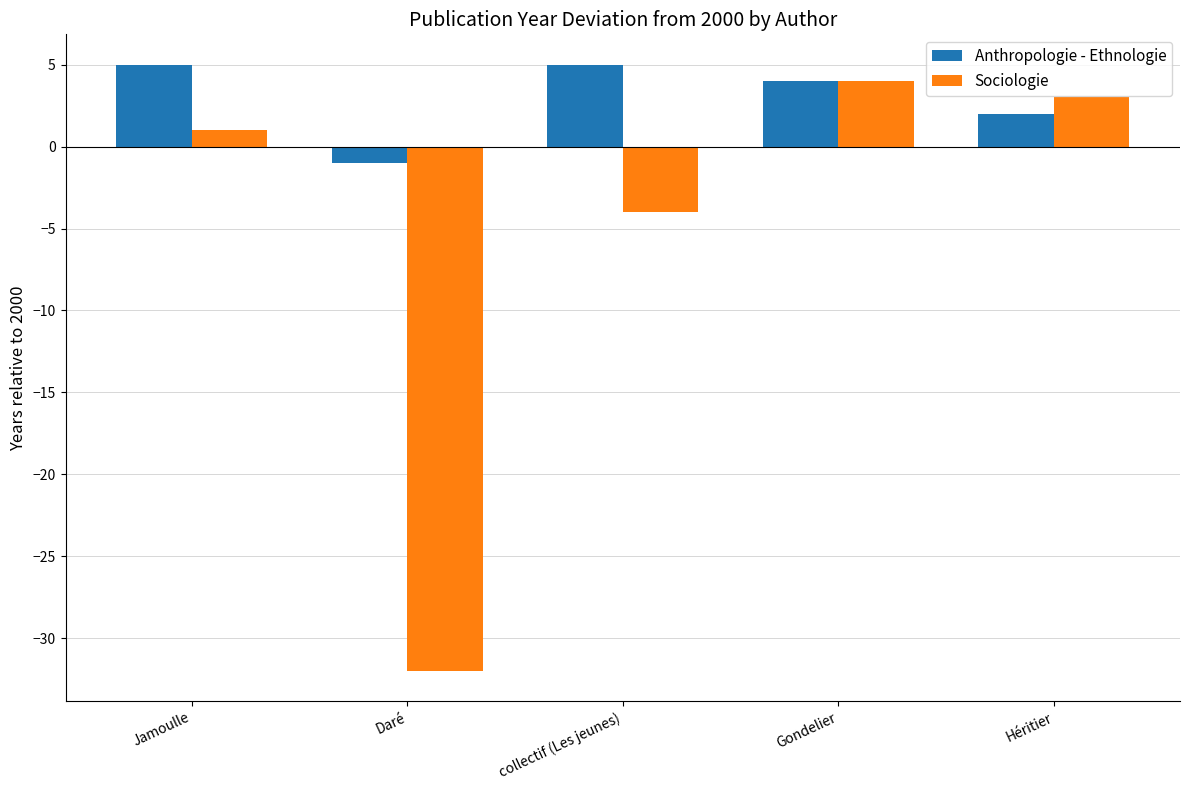

What is the highest value of the Anthropologie - Ethnologie series?

5